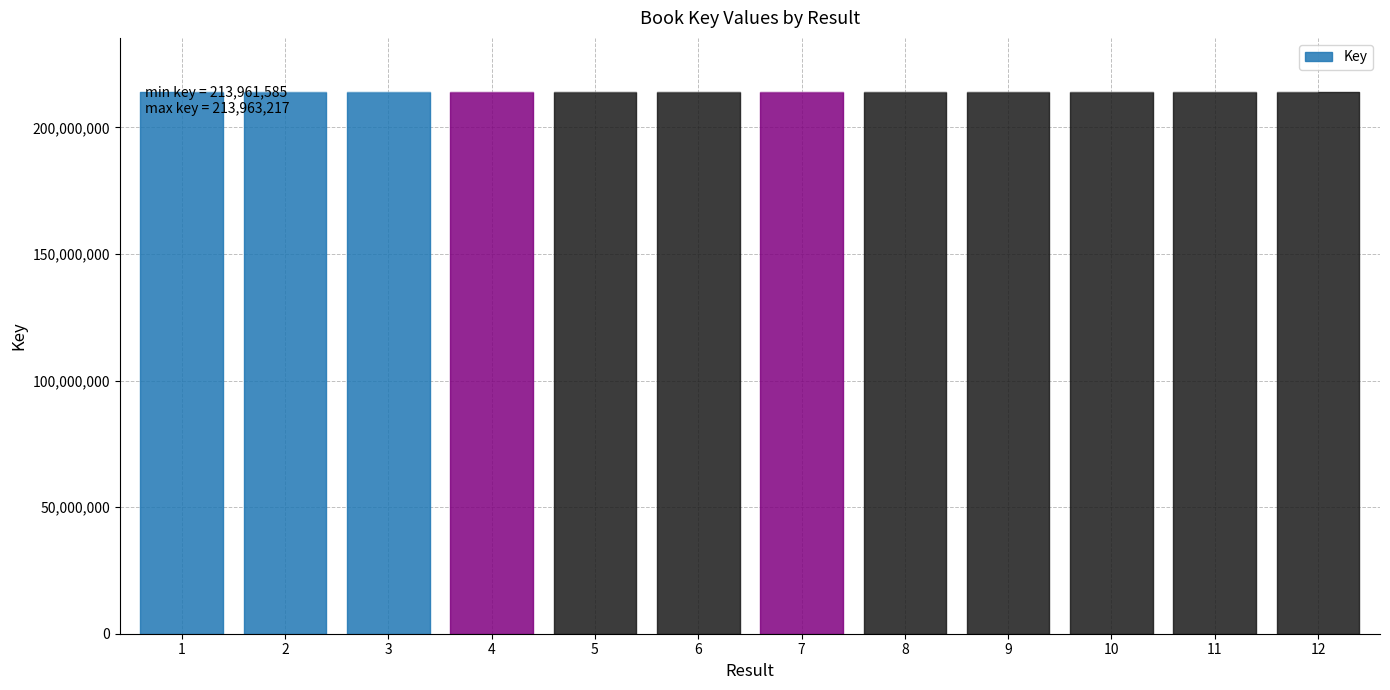

What is the smallest value displayed?

213961585